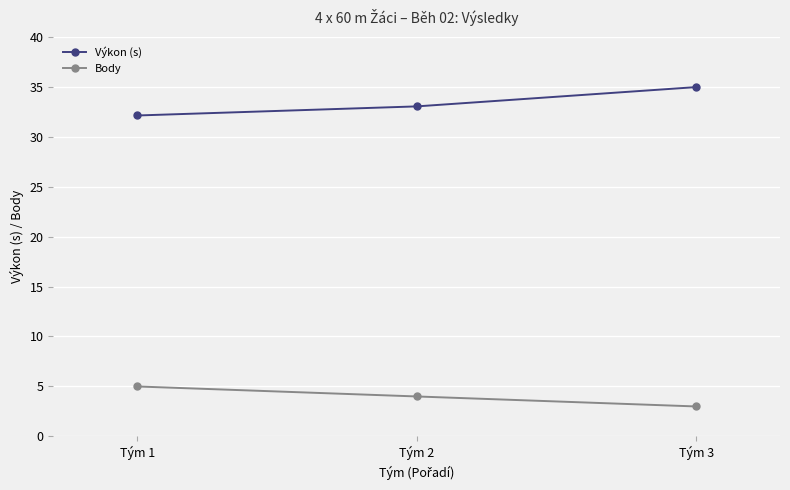

Reading right to left, what are all the values shown in this chart?

Výkon (s): 35.0	33.0	32.1
Body: 3.0	4.0	5.0